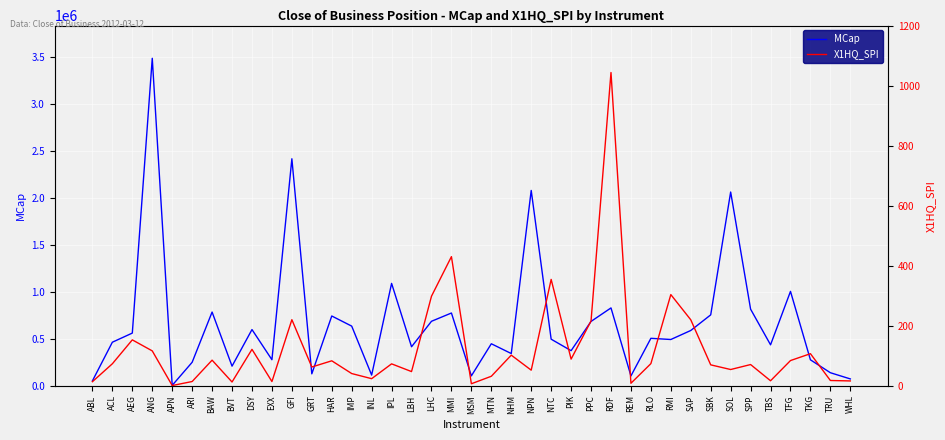

What is the sum of all X1HQ_SPI values?

4800.3